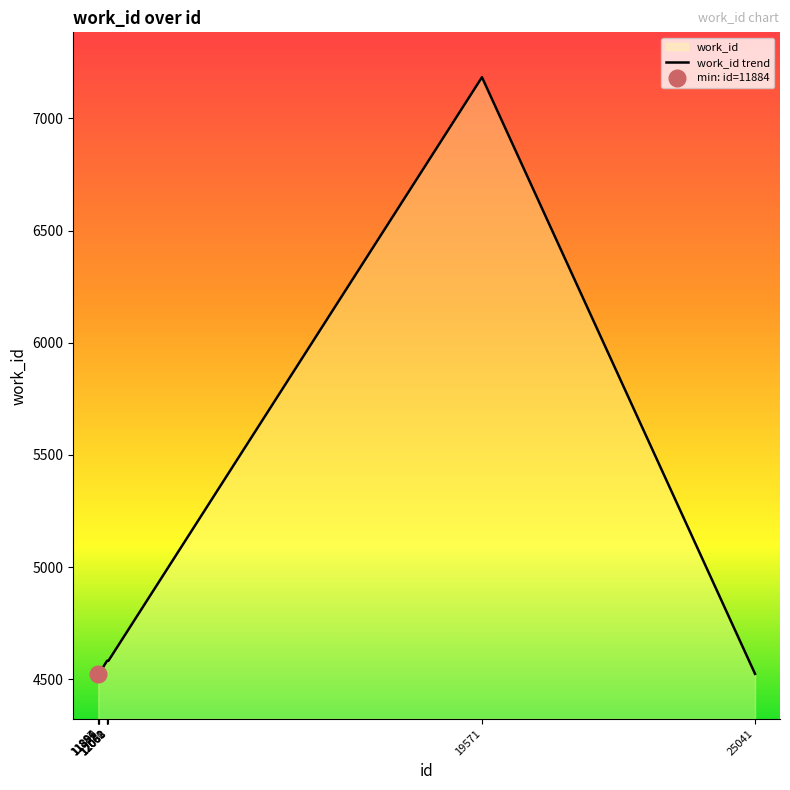

What is the change in value from 11887 to 12061?

+58